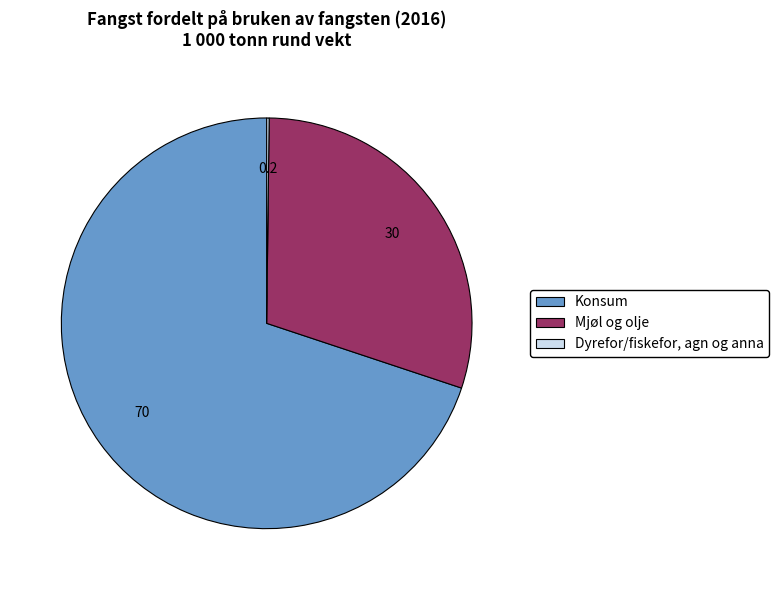

Is it true that Mjøl og olje is 19% of the pie?

False